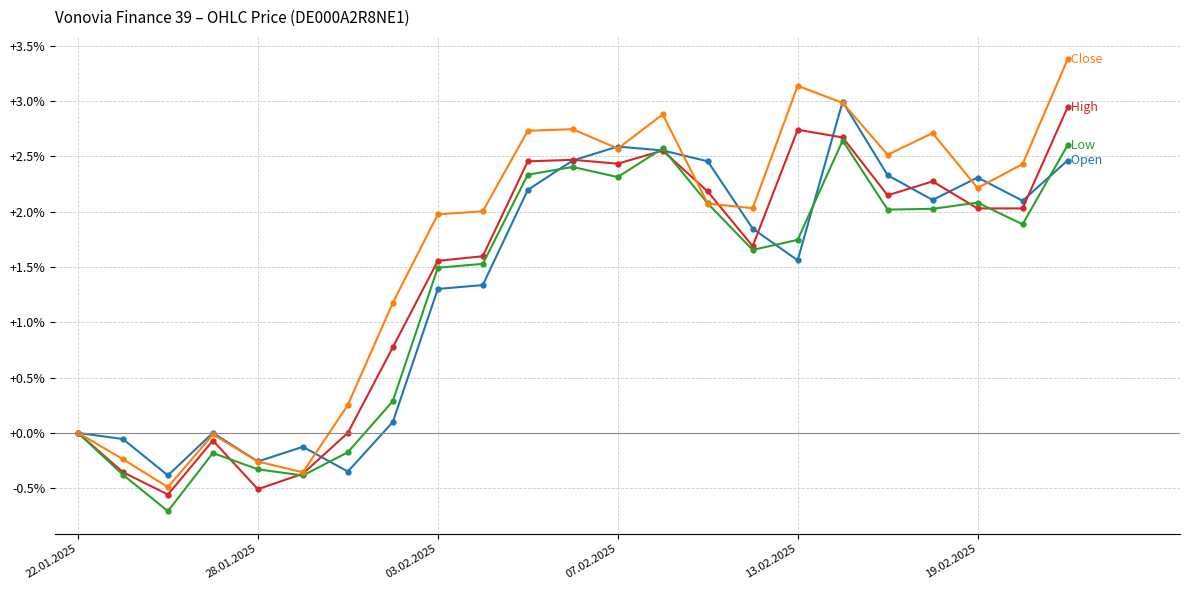

What is the maximum value shown in the chart?

3.4